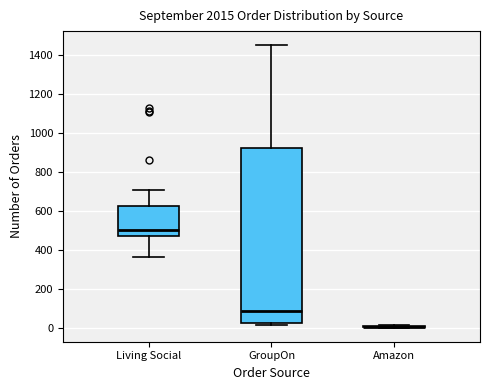

Reading left to right, read every box against the y-axis: the position of its median line, the range the box covers, and the ends of its whiskers. The values are not printed on the chart, so give them approximately, as read against the axis.

Living Social: median 500, box 460 to 620, whiskers 360 to 700
GroupOn: median 80, box 20 to 920, whiskers 20 (just below the box's lower edge) to 1460
Amazon: box collapsed to a line at 0, whiskers 0 to 20